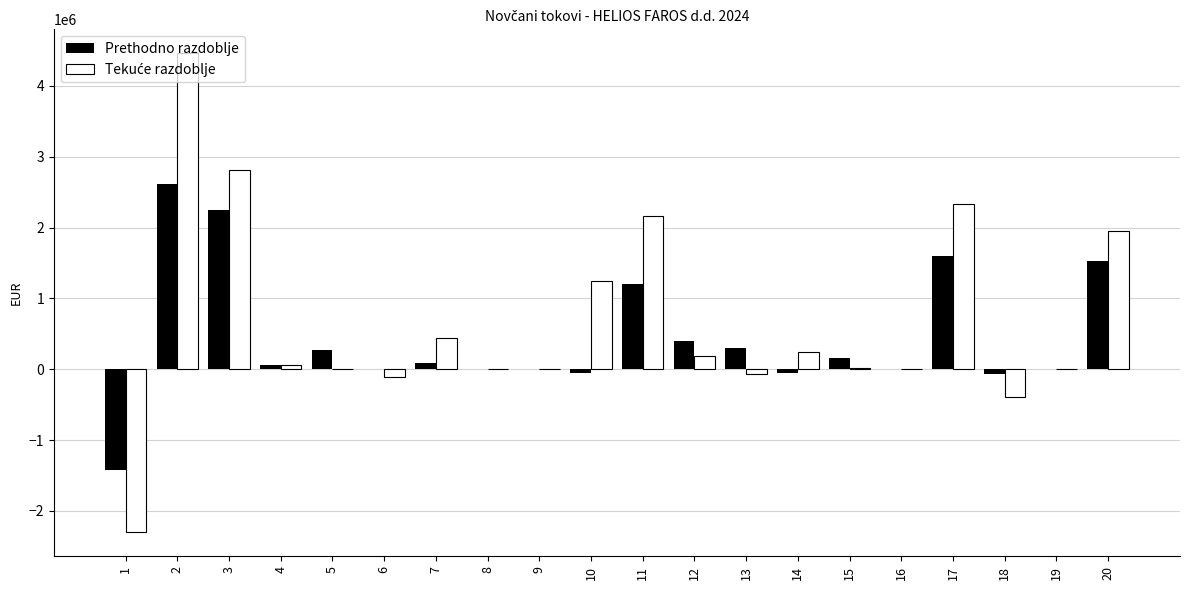

What is the total value across all series at 10?

1201928